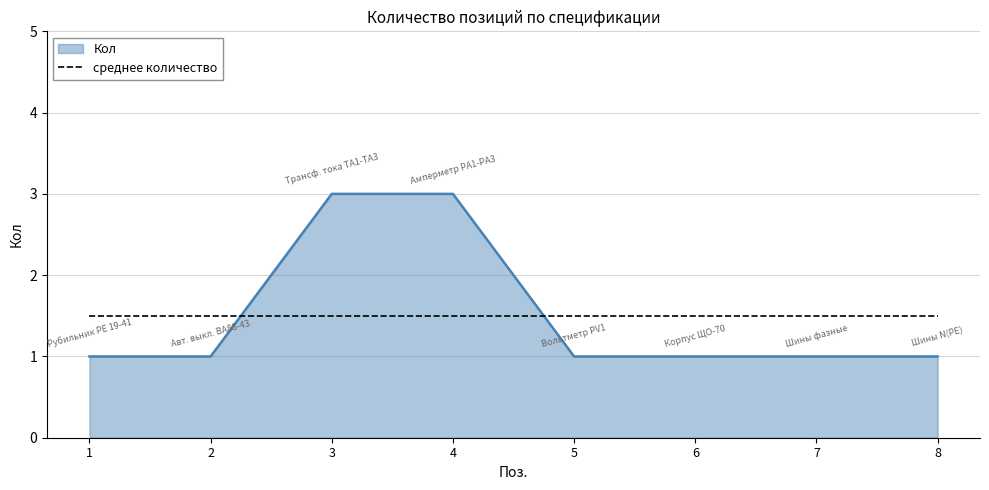

At 8, list the series in order from smallest to largest.

Кол, среднее количество